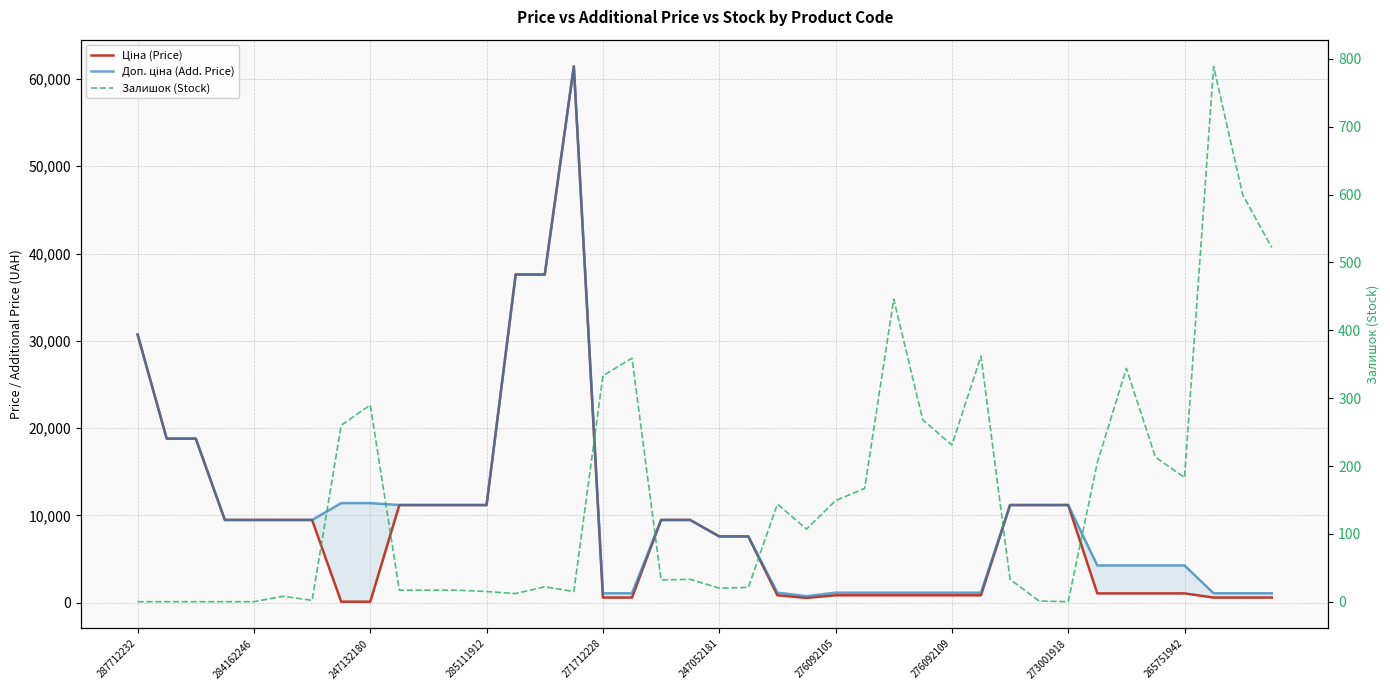

What is the sum of the Залишок (Stock) values at 17 and 23?

466.0